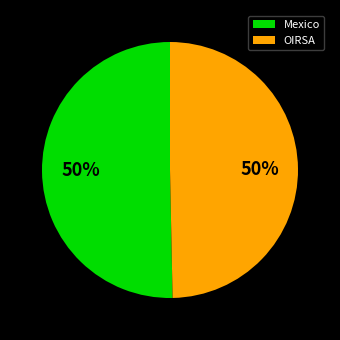

Is it true that Mexico is 50% of the pie?

True